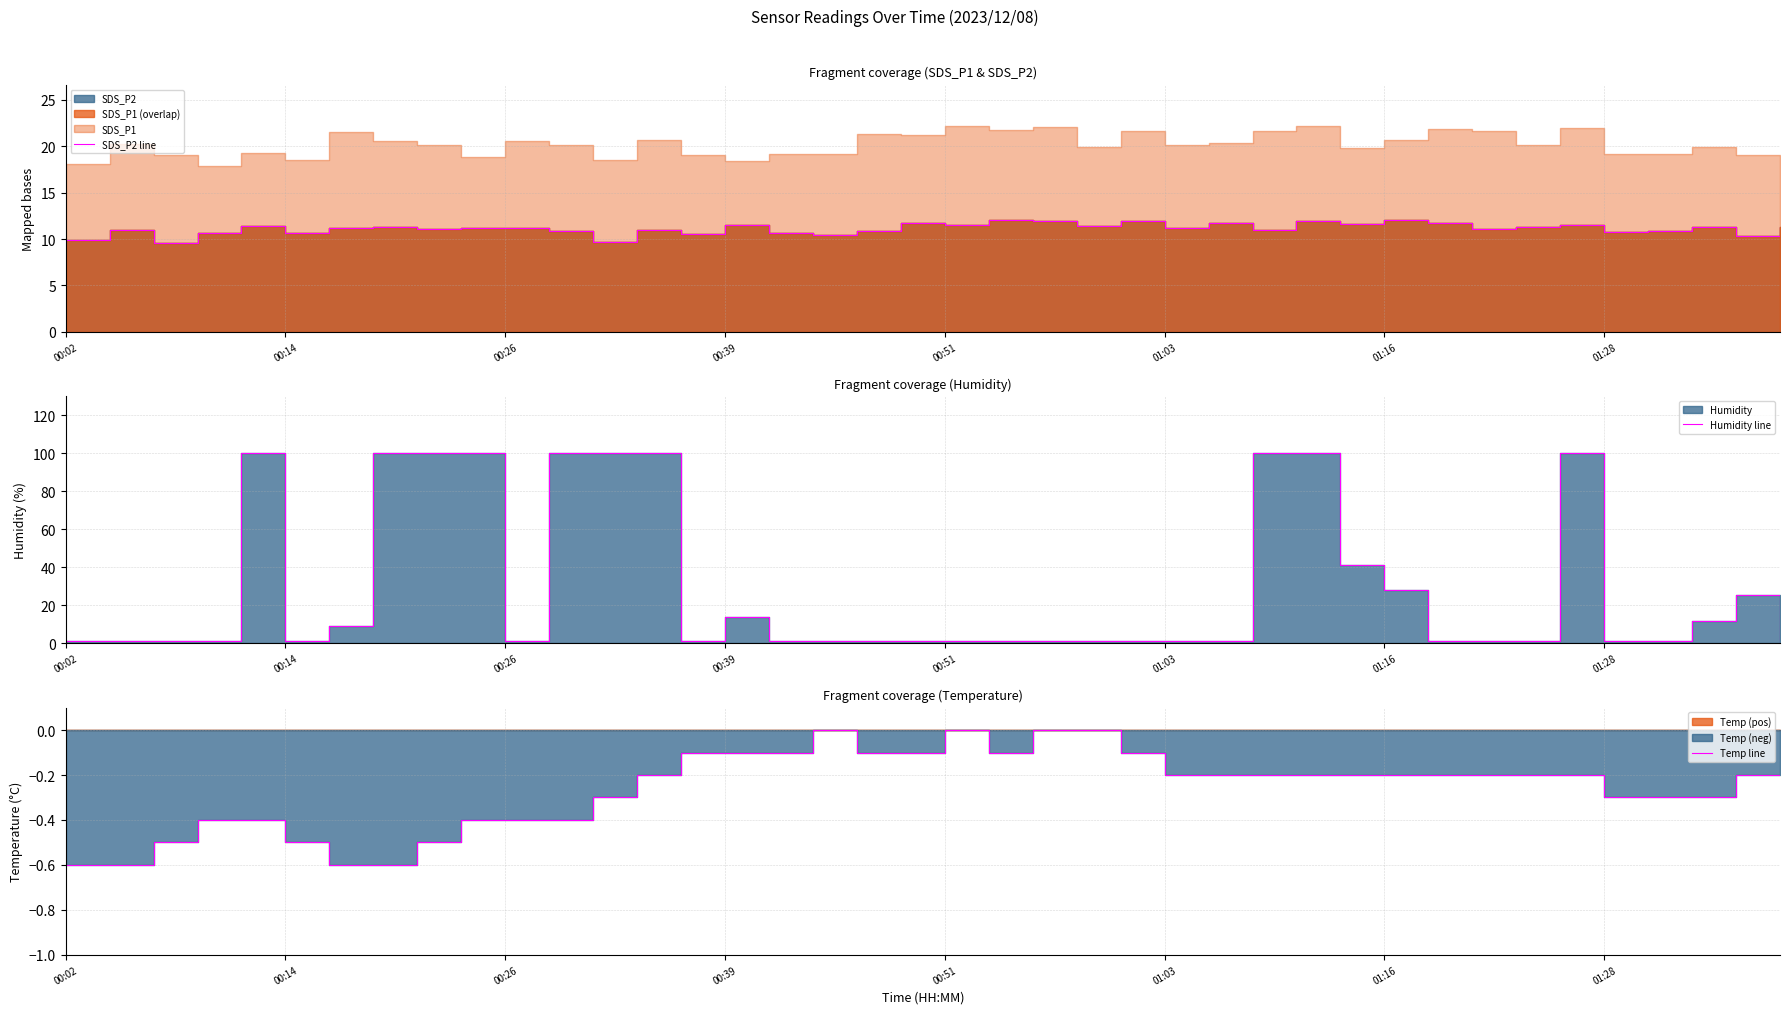

Which series has the widest spread of values?

Humidity line